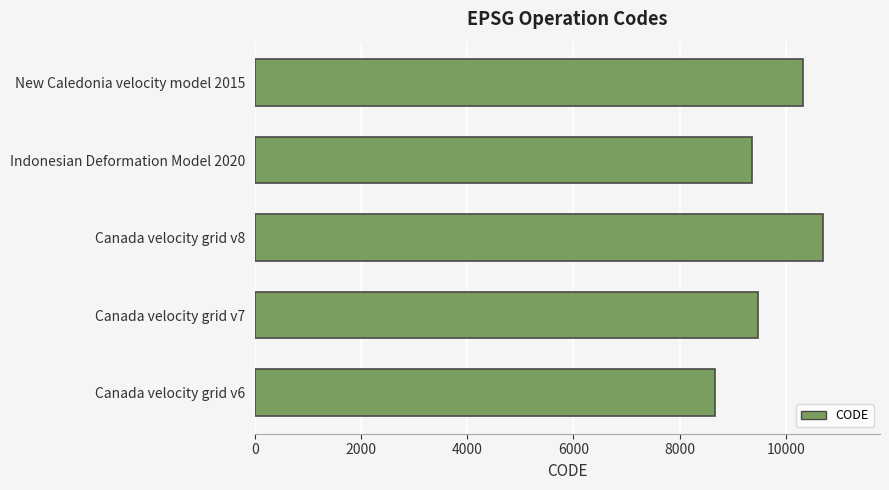

What is the change in value from Canada velocity grid v6 to New Caledonia velocity model 2015?

+1647